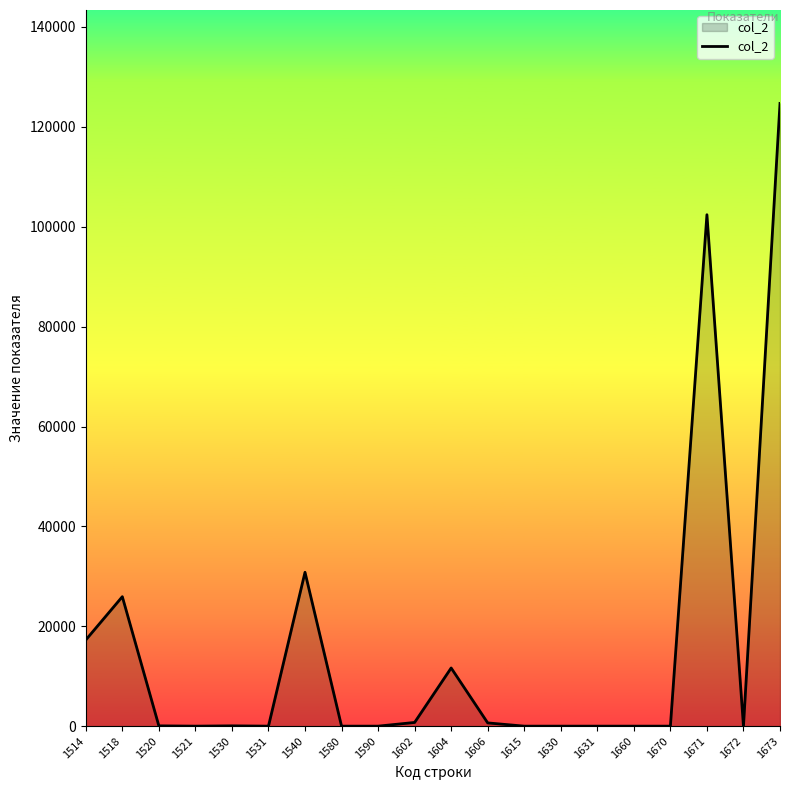

What is the average value?

15713